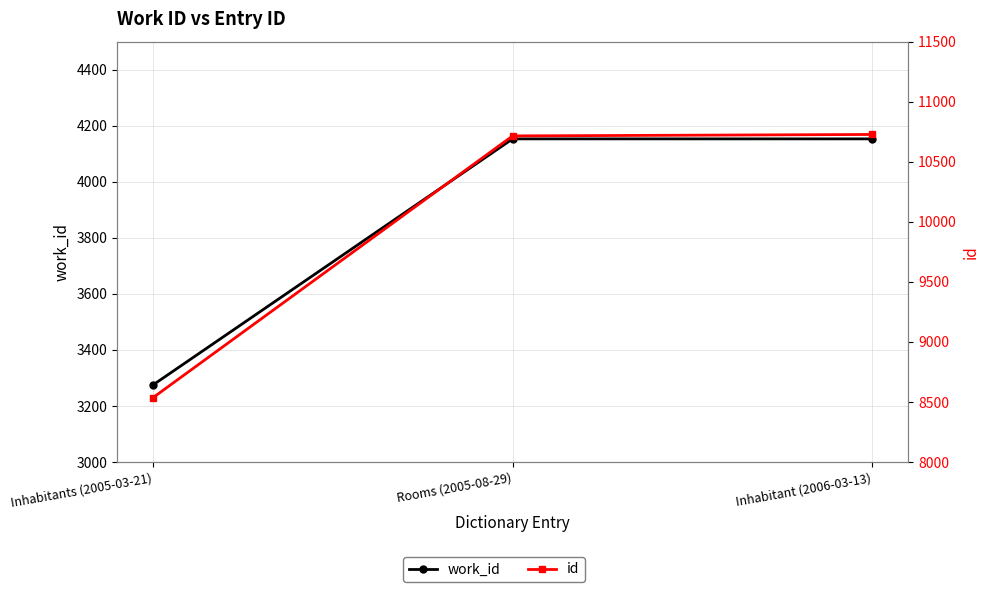

What is the value of the work_id point at the 2nd from the left?

4153